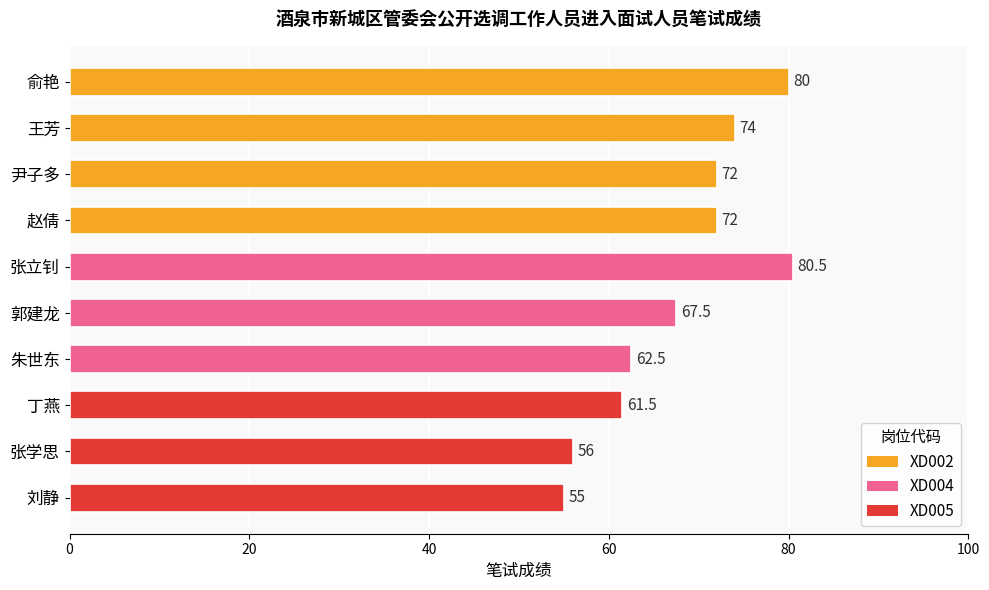

What is the greatest value displayed?

80.5